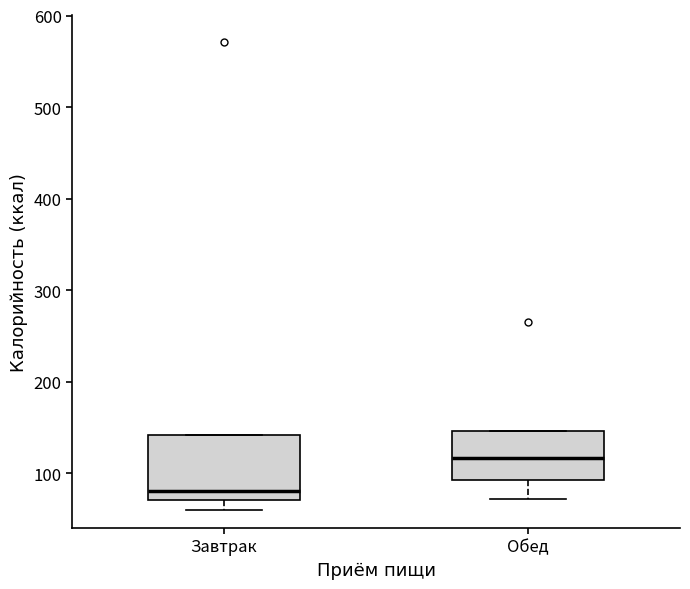

Where is the upper edge of the box for Обед on the y-axis? The values are not printed on the chart, so give them approximately, as read against the axis.

150